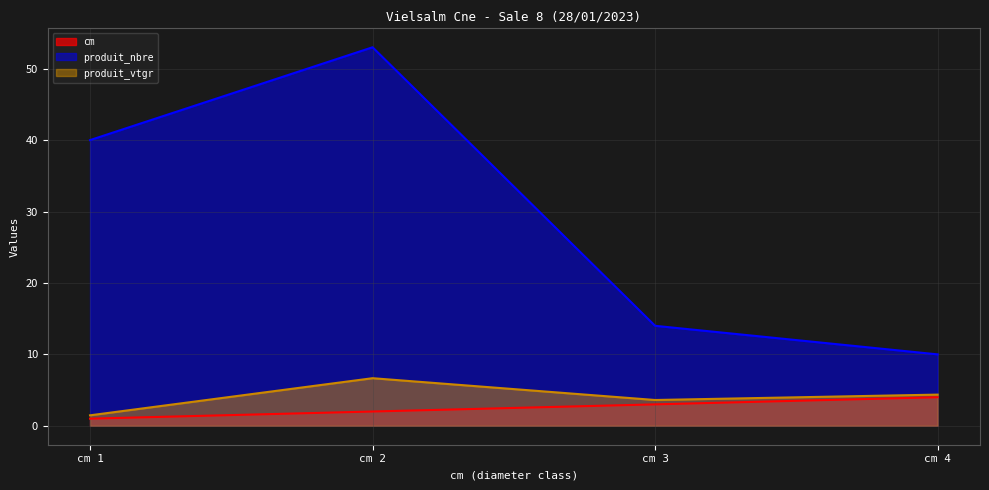

Does the chart have visible grid lines?

Yes